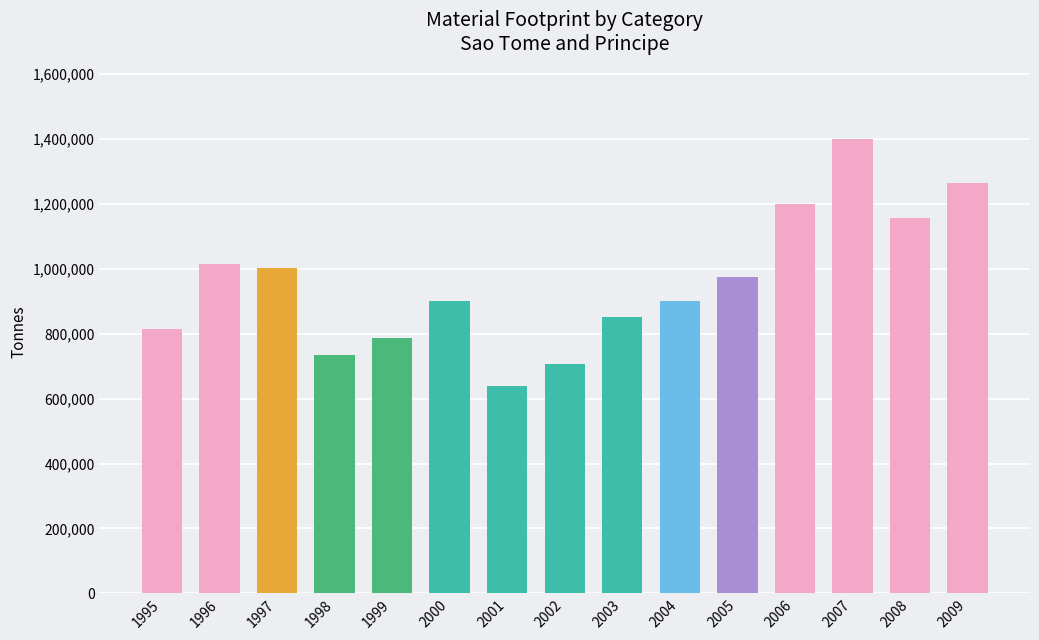

What is the approximate value at 1996?

1015600